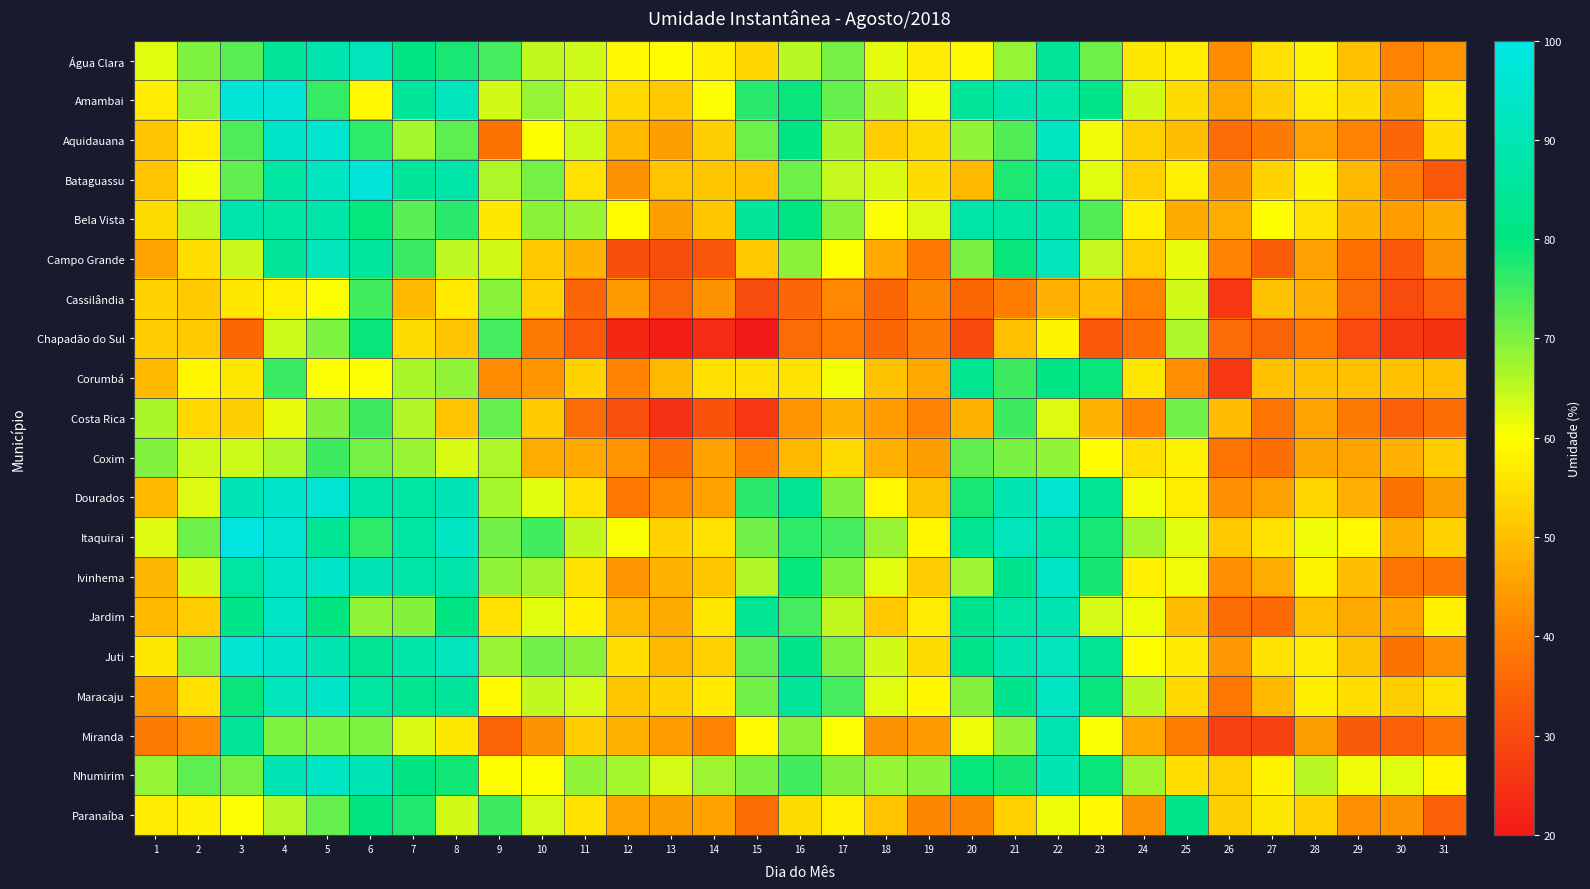

At which category is the sum across all series the highest?

4